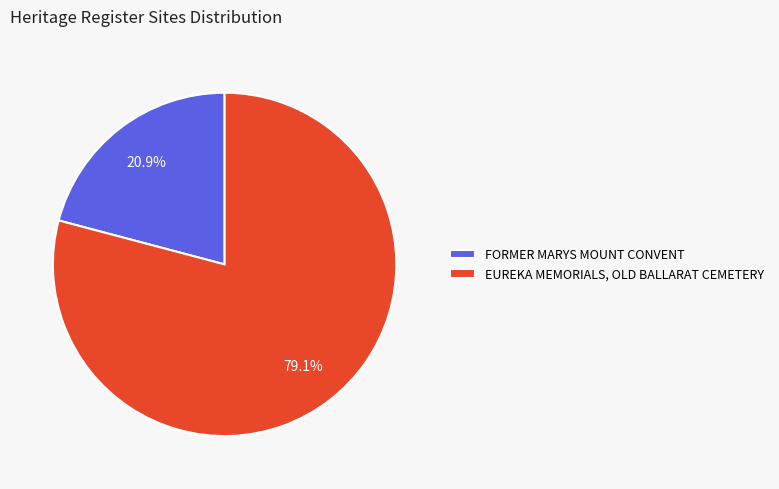

Which has a higher value, EUREKA MEMORIALS, OLD BALLARAT CEMETERY or FORMER MARYS MOUNT CONVENT?

EUREKA MEMORIALS, OLD BALLARAT CEMETERY